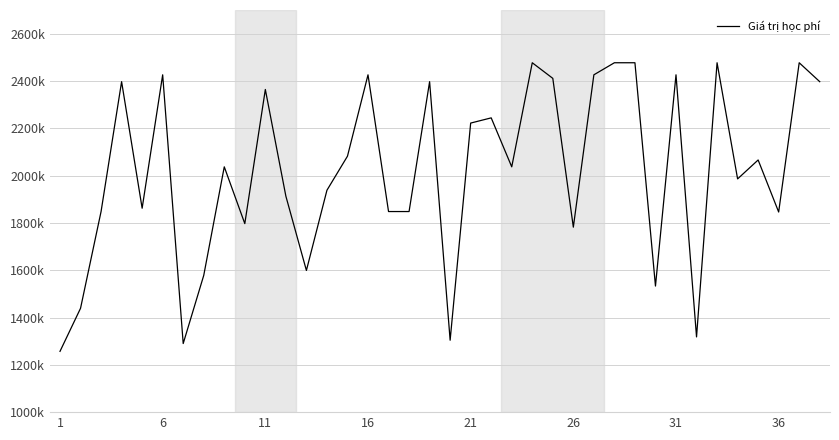

Does the chart display data point markers on the line(s)?

No